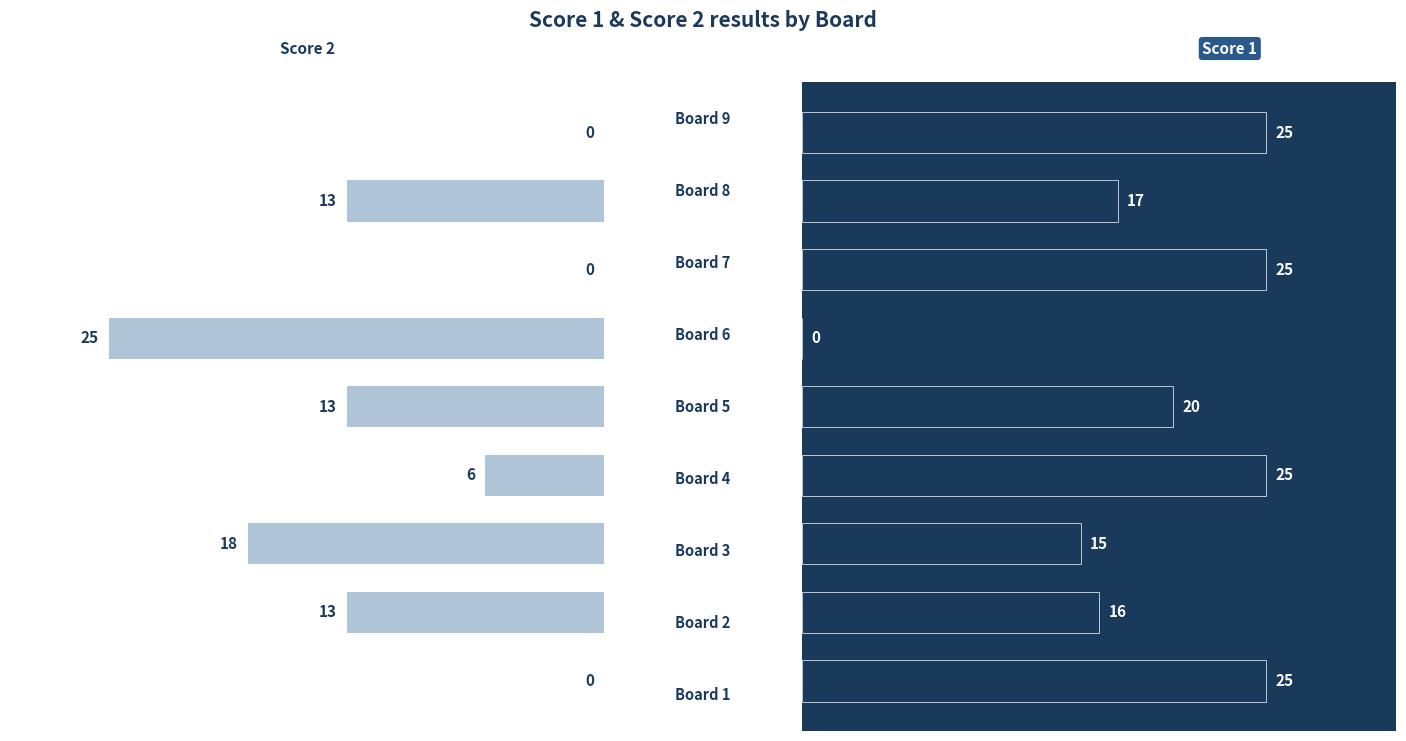

What are all the series names shown in the legend?

Score 2, Score 1